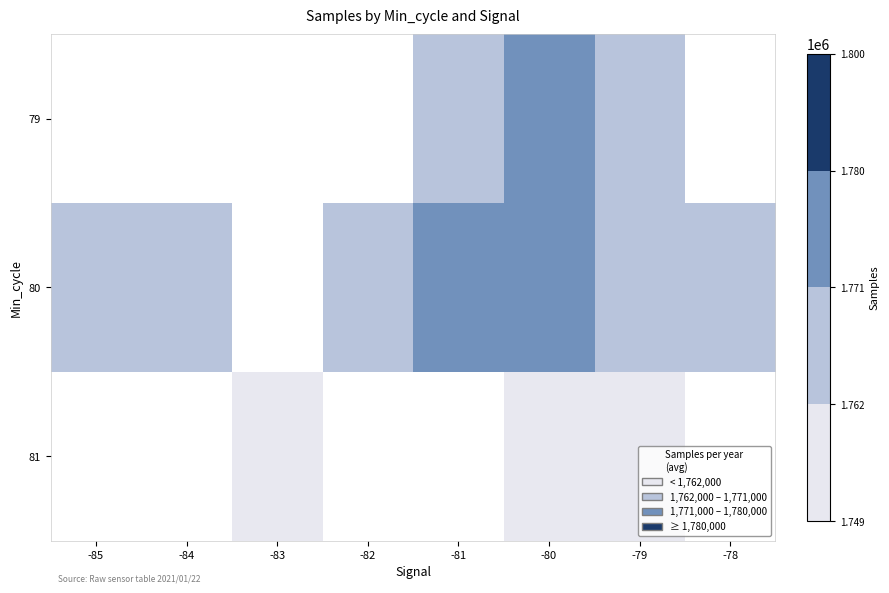

How many distinct data groups are displayed?

3